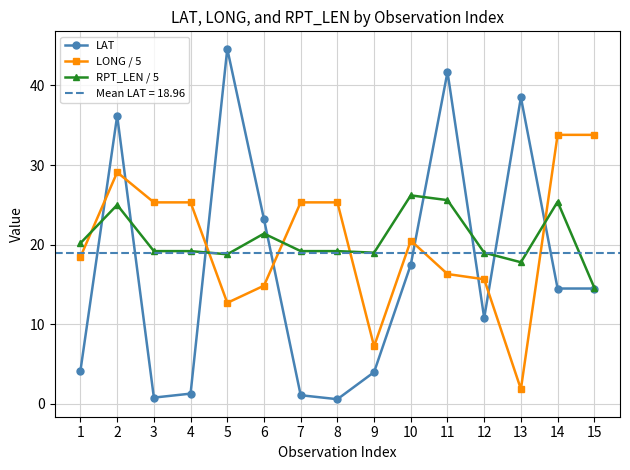

What are all the series names shown in the legend?

LAT, LONG / 5, RPT_LEN / 5